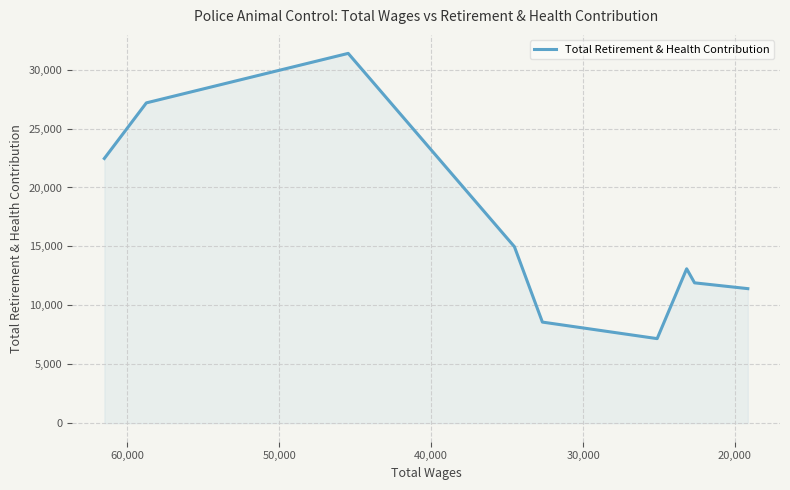

True or false: the data shows 39843 at 10,000.

False